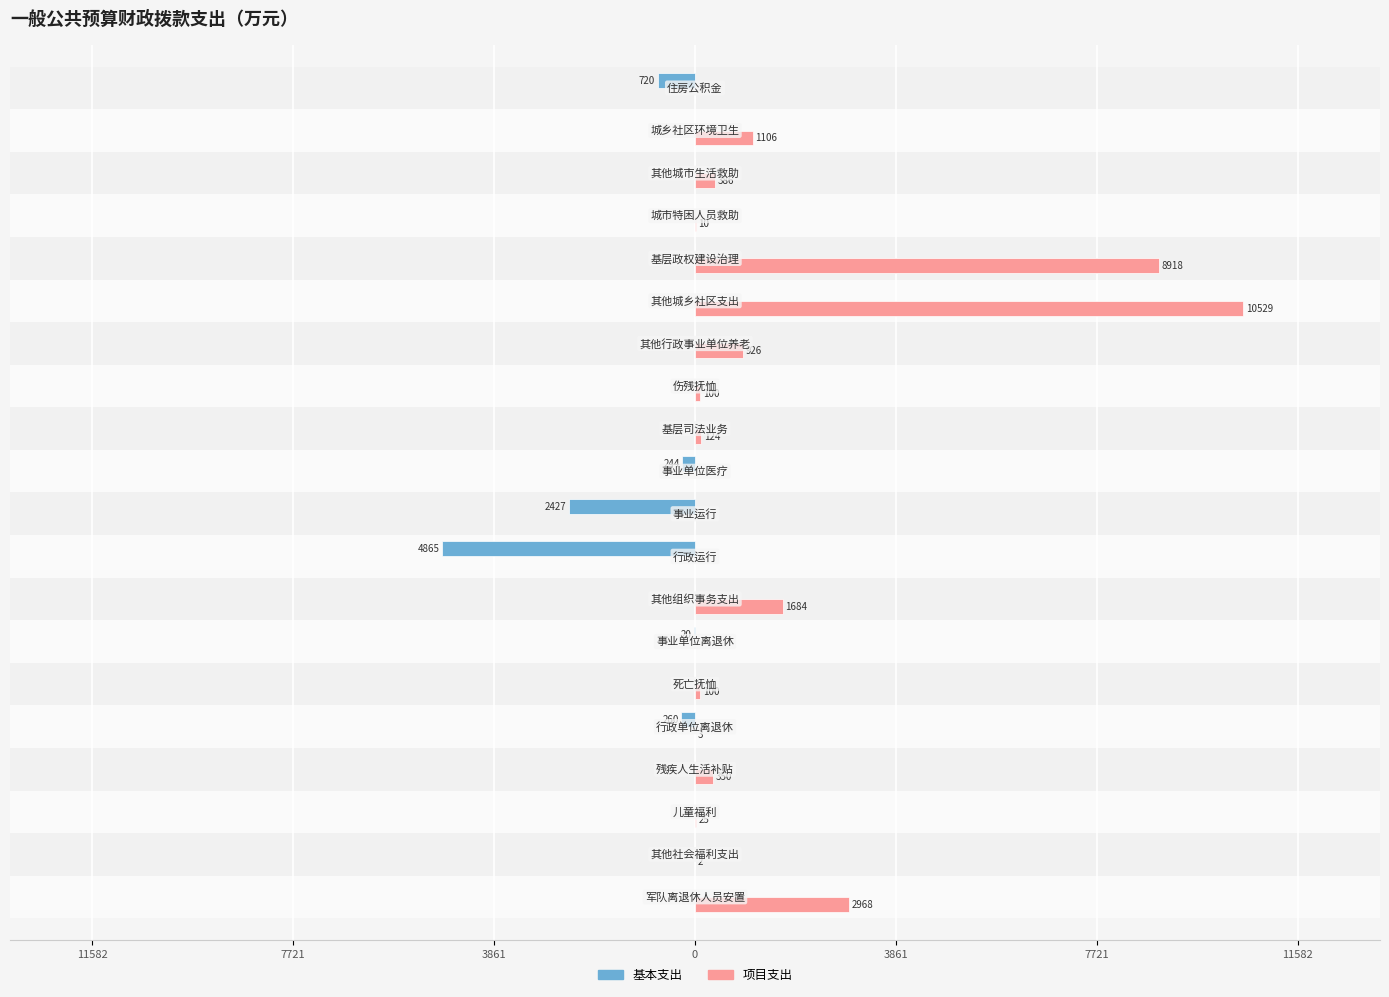

Reading left to right, transcribe all the data shown in this chart.

基本支出: 0.0	0.0	0.0	0.0	-260.1	0.0	-20.1	0.0	-4865.4	-2426.7	-244.1	0.0	0.0	0.0	0.0	0.0	0.0	0.0	0.0	-719.5
项目支出: 2968.0	2.4	25.0	350.0	3.0	100.0	0.0	1683.8	0.0	0.0	0.0	123.7	100.0	926.0	10528.8	8918.1	10.0	385.8	1106.3	0.0